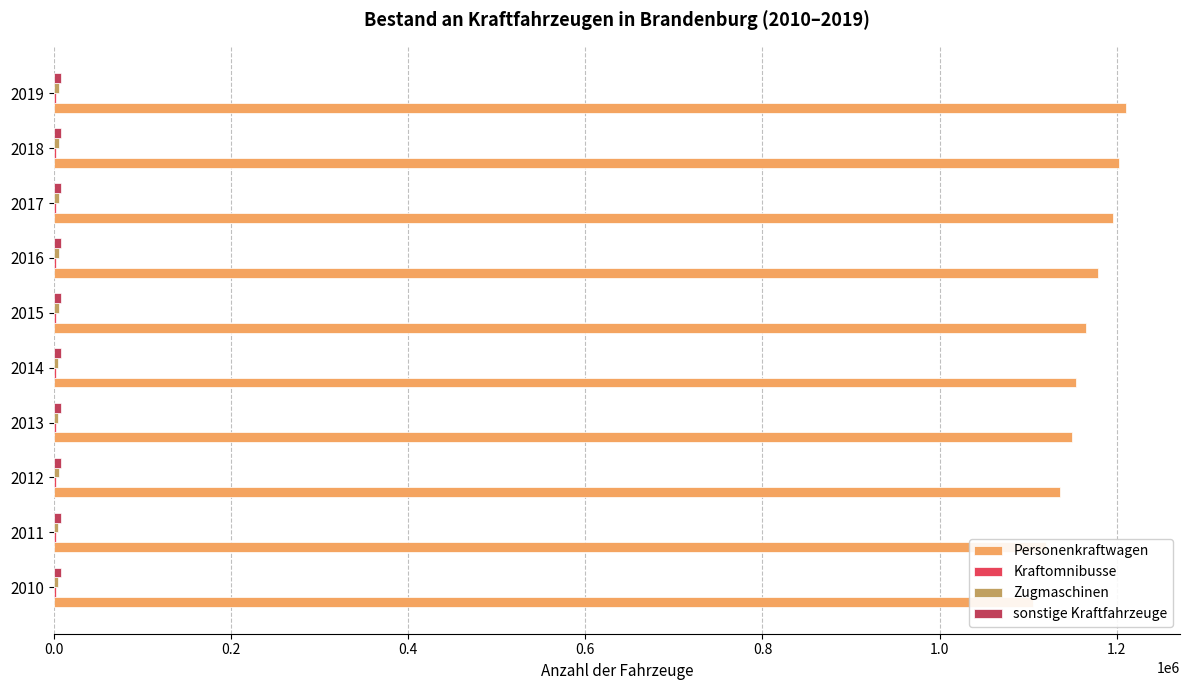

Which series has the largest range (max minus min)?

Personenkraftwagen